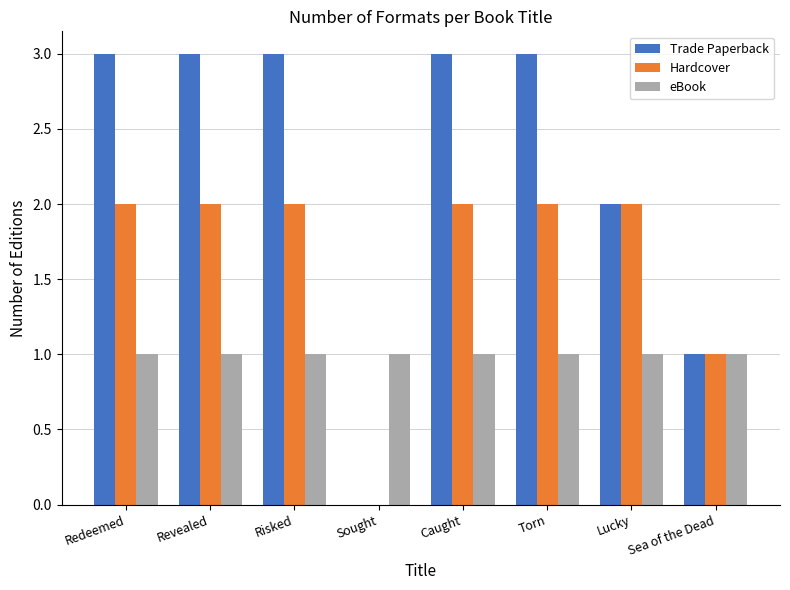

Are the bars horizontal?

No